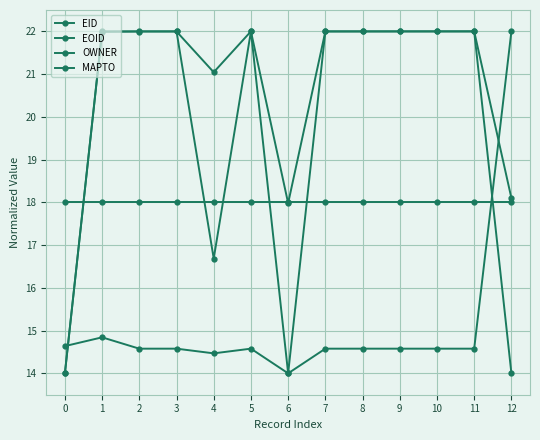

What is the difference between the second highest and second lowest values in the EOID series?

0.4